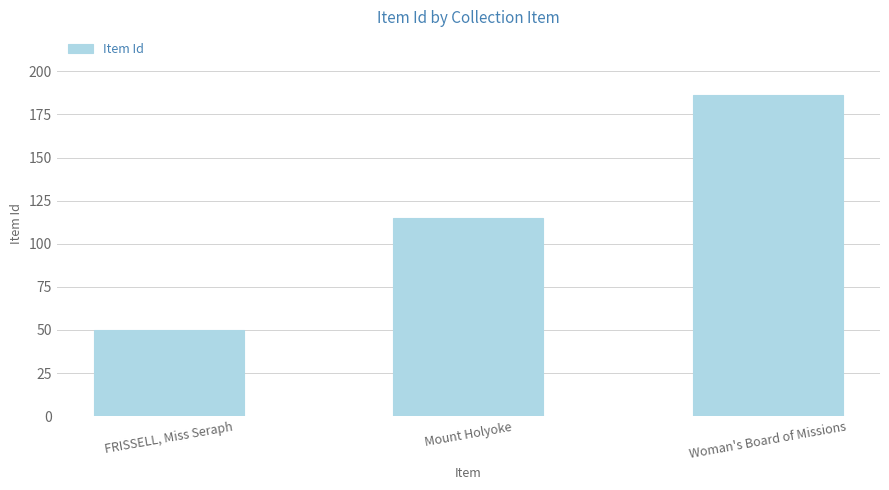

What position from the right is Mount Holyoke?

2